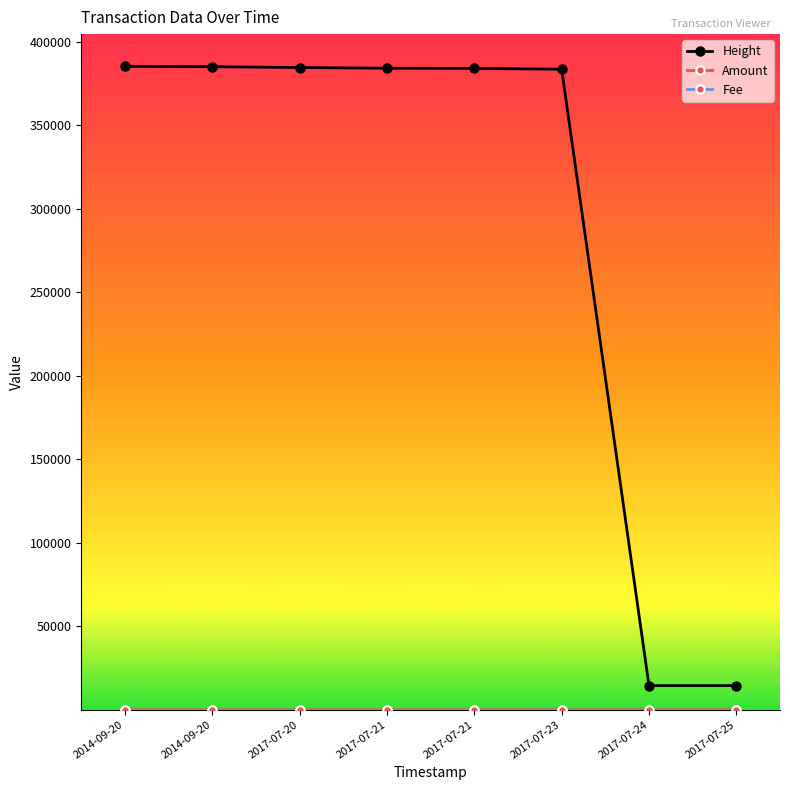

What is the maximum value shown in the chart?

385455